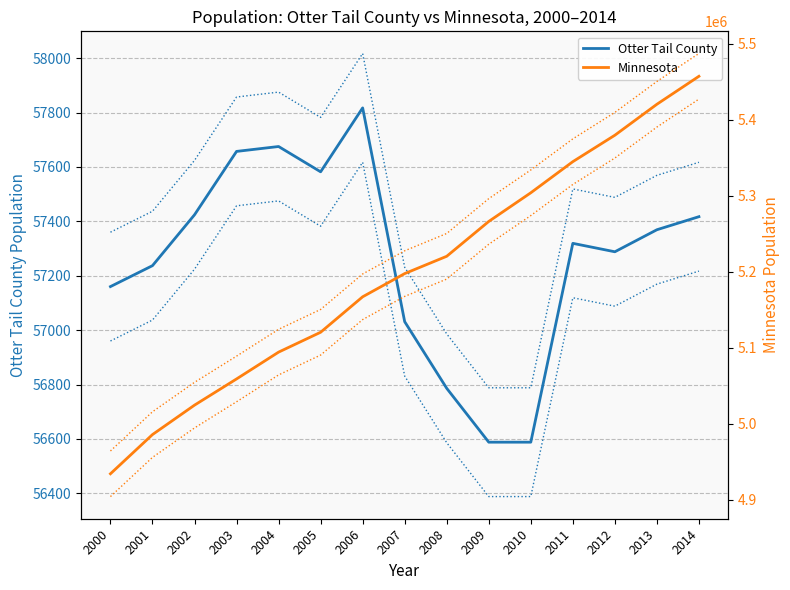

Which category has the lowest value in the Otter Tail County series?

2009